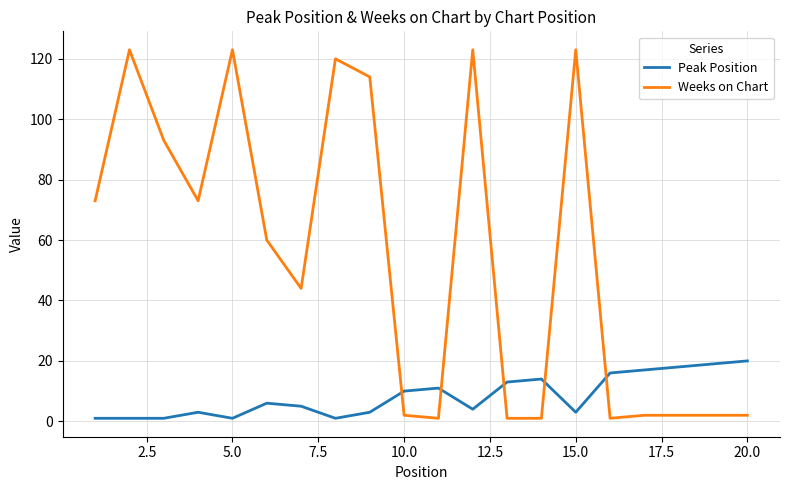

Which series has the largest total across all categories?

Weeks on Chart